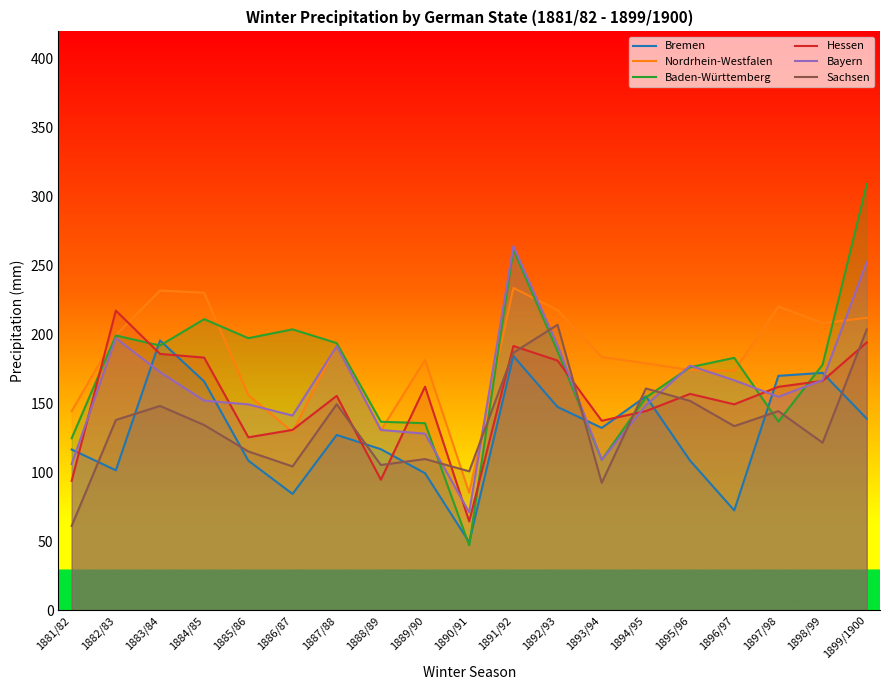

At which label does Baden-Württemberg first exceed 183?

1882/83